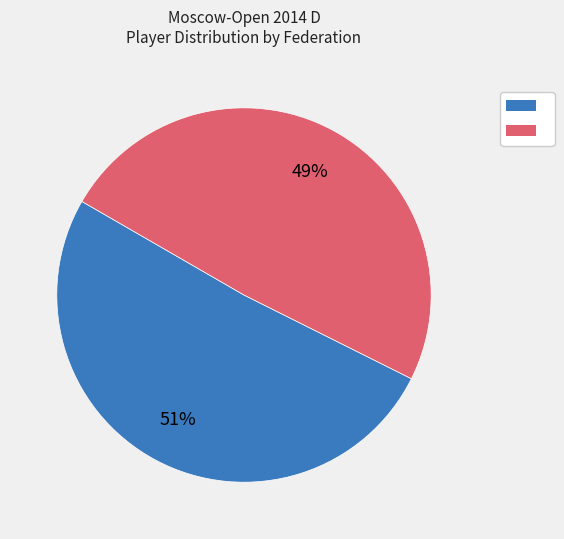

Is there a majority slice in this chart?

Yes